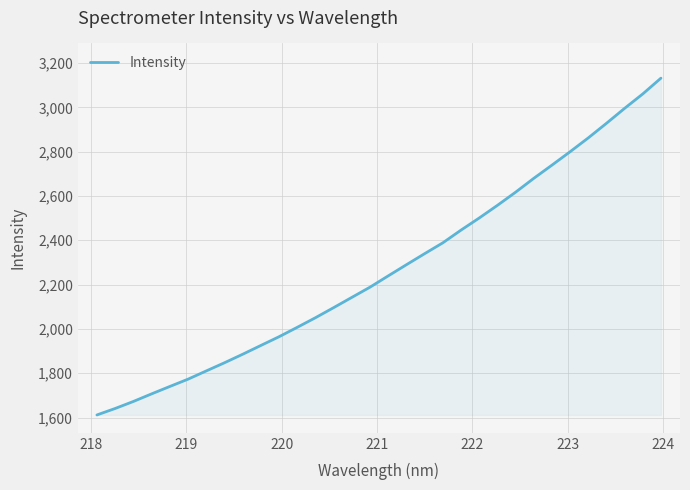

What is the greatest value displayed?

3131.7